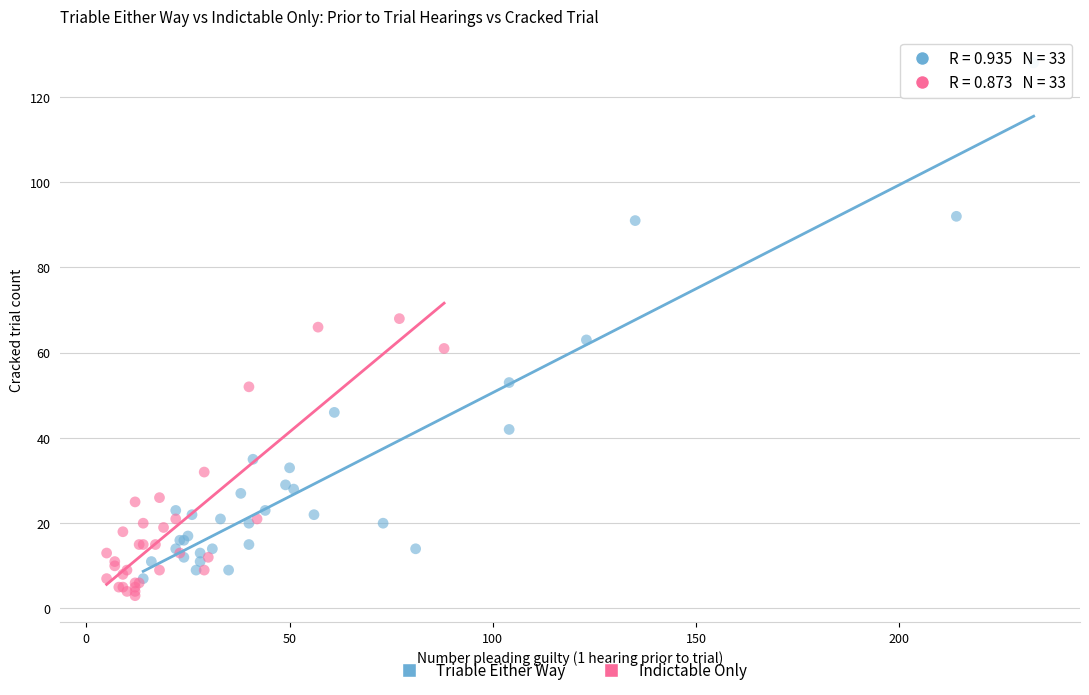

Which series reaches the maximum Y coordinate?

Triable Either Way